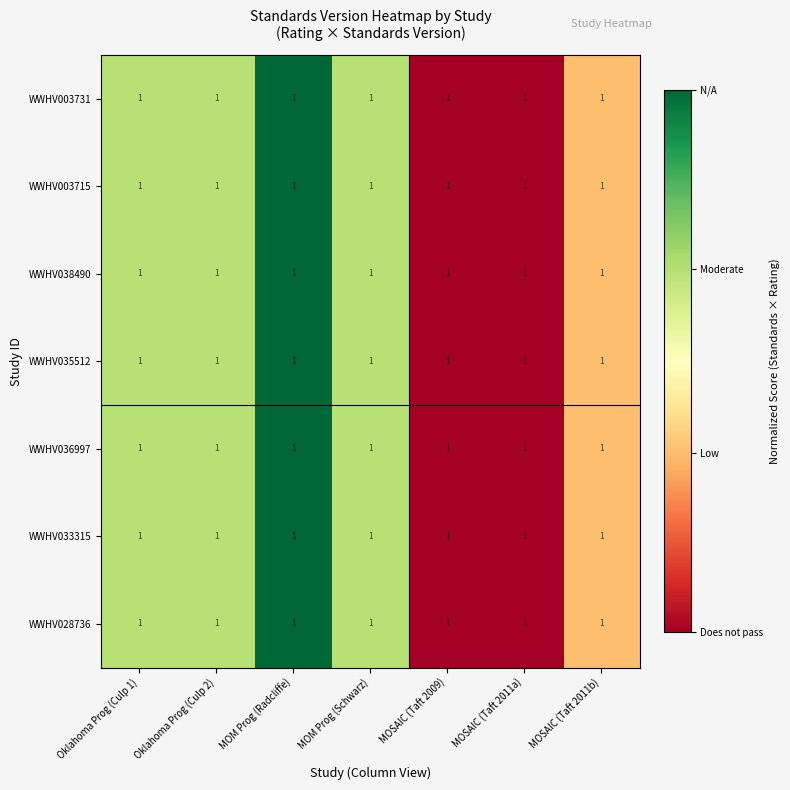

Which has a higher value, MOSAIC (Taft 2011b) or MOM Prog (Radcliffe)?

MOM Prog (Radcliffe)